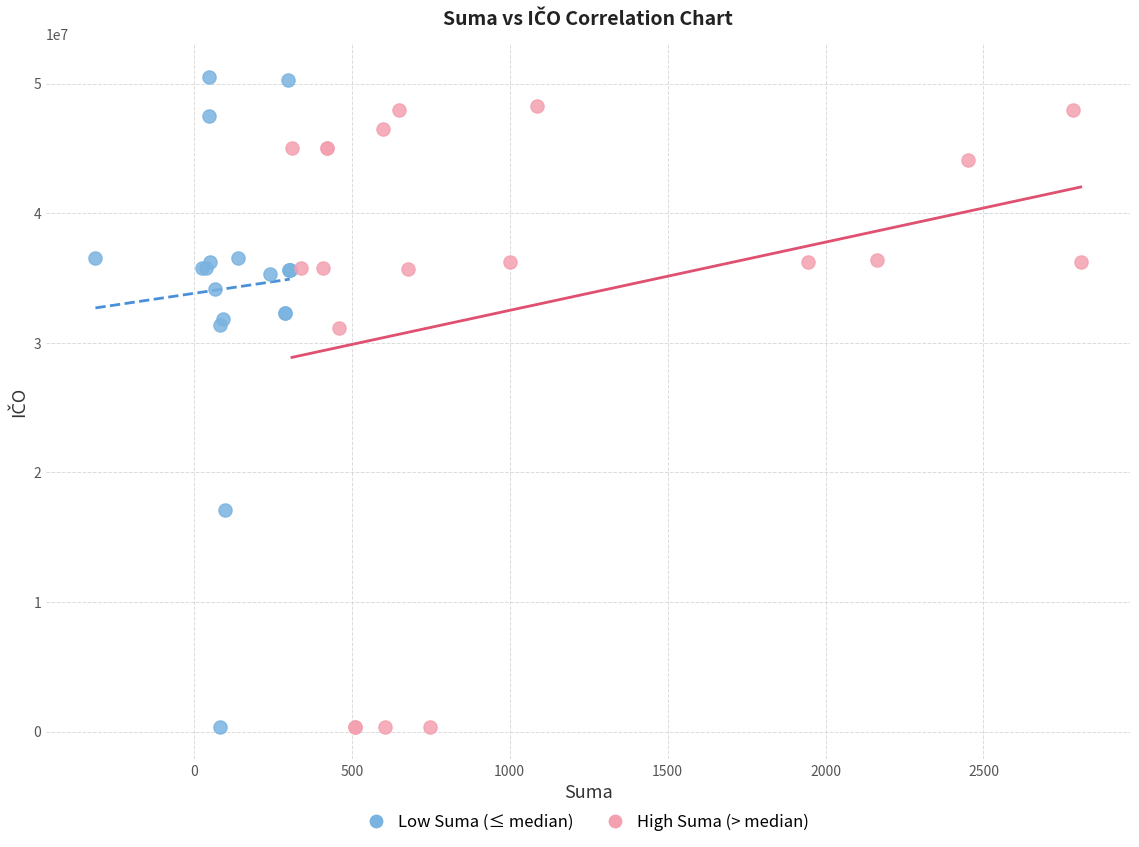

Which series has the largest Y range (max minus min)?

Low Suma (≤ median)